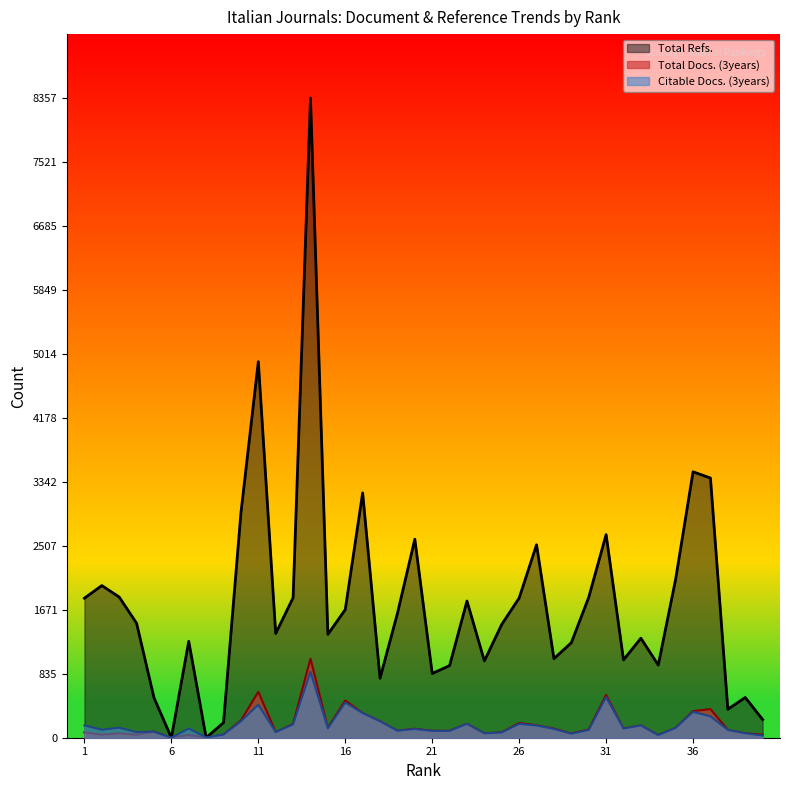

Between which two adjacent categories do Citable Docs. (3years) and Total Docs. (3years) first intersect?

4 and 5